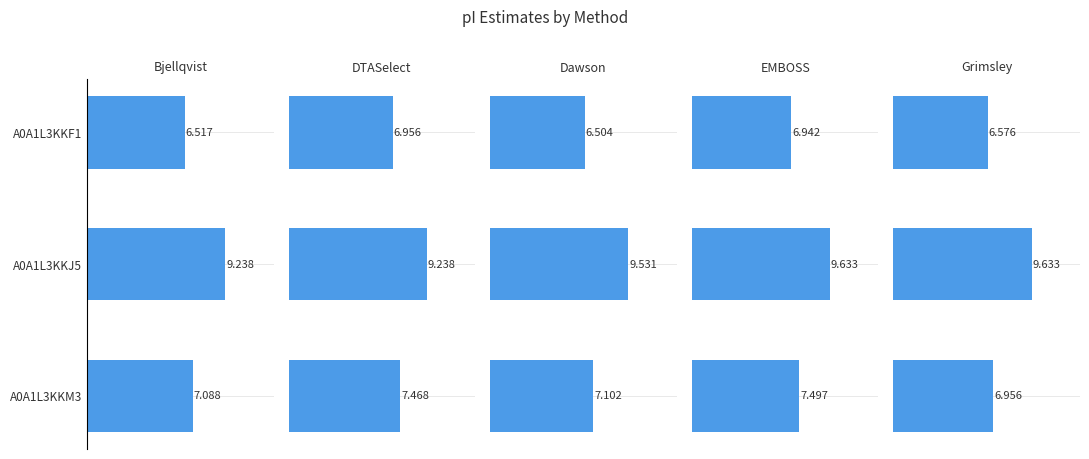

What is the difference between the second highest and minimum values in the Dawson series?

0.6